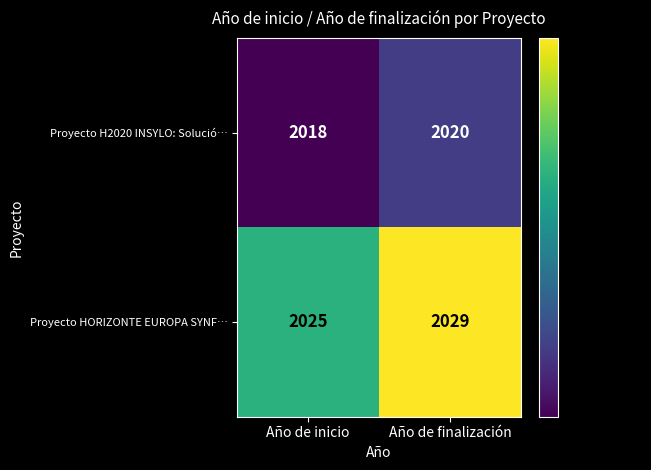

What is the sum of the Proyecto HORIZONTE EUROPA SYNF… values at Año de finalización and Año de inicio?

4054